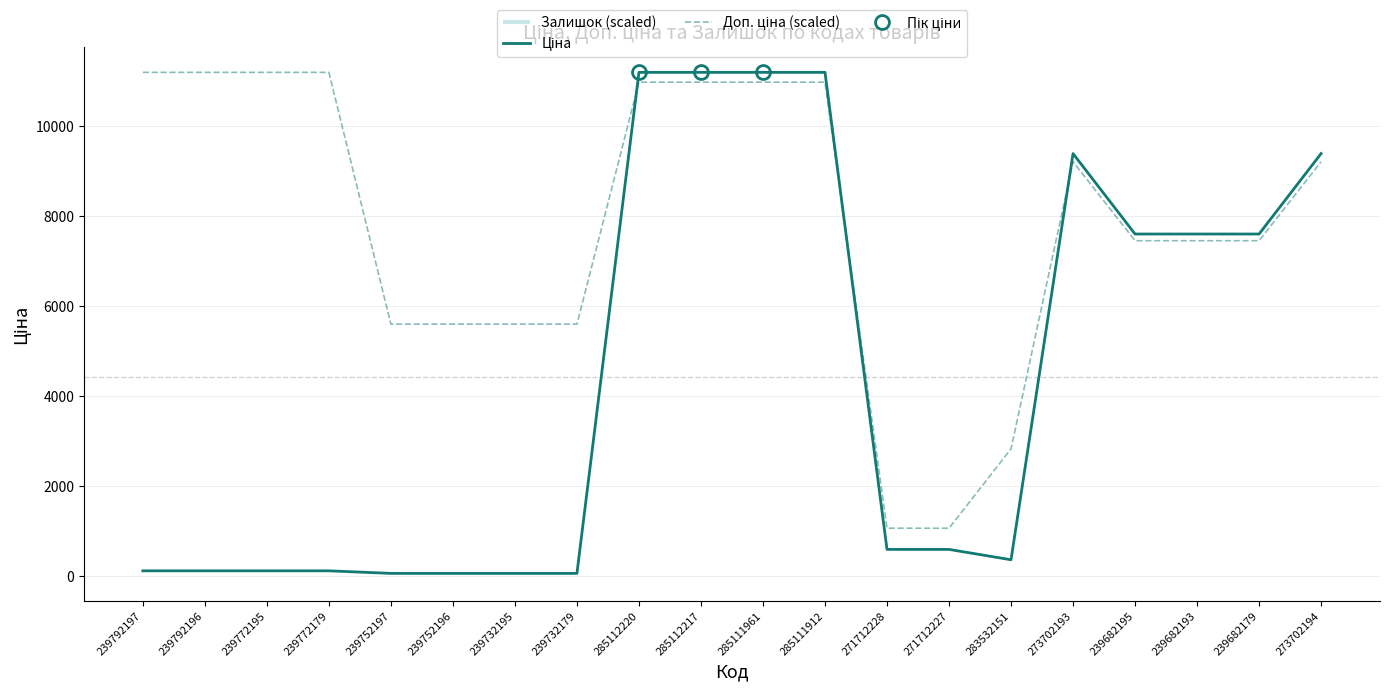

At which label is Ціна closest to 5622?

239682195